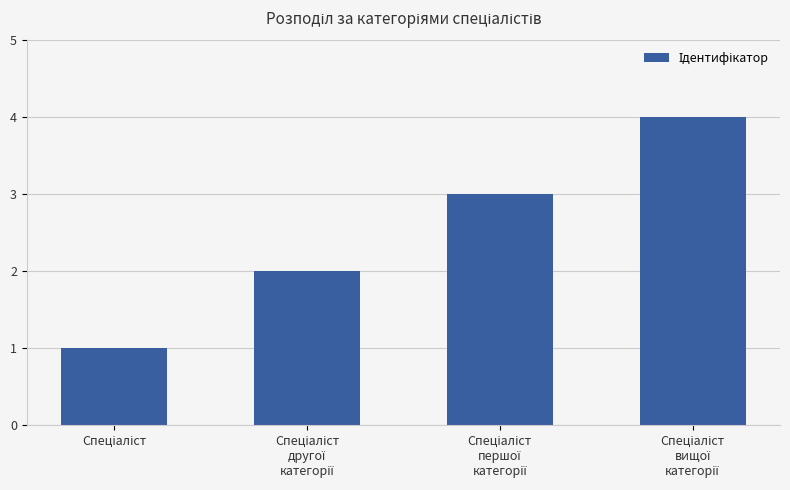

What is the sum of all values?

10